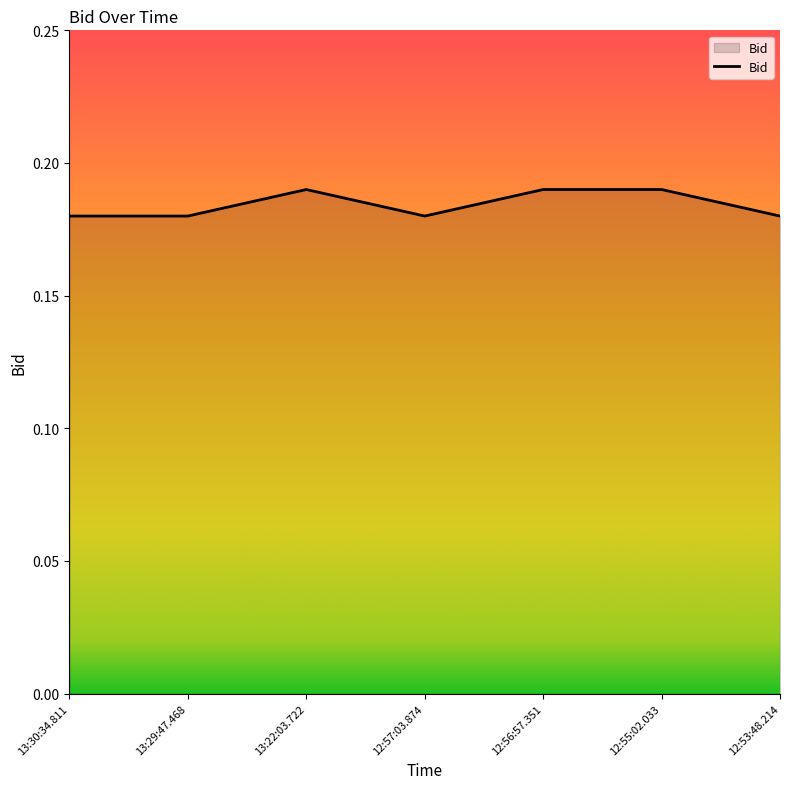

Where is the first local maximum?

13:22:03.722